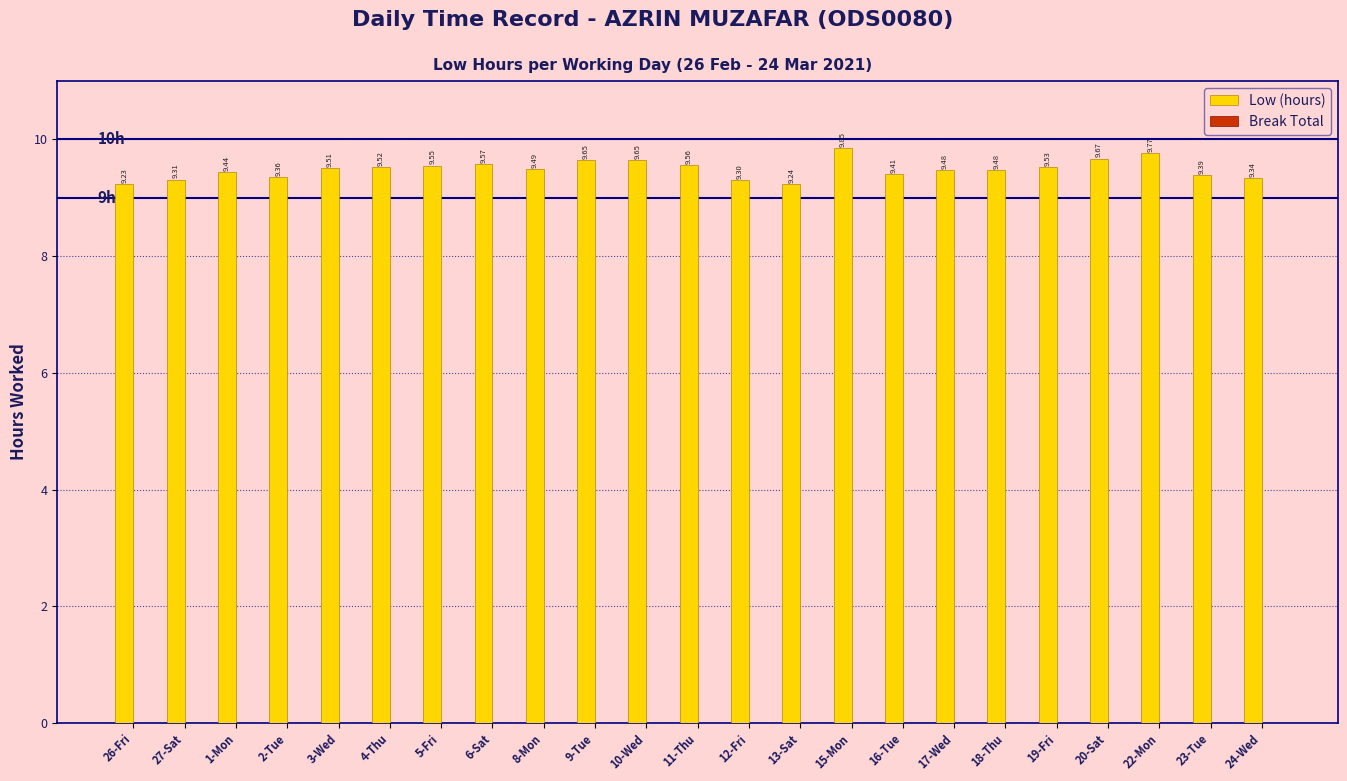

What is the difference between the maximum and second lowest values?

0.6